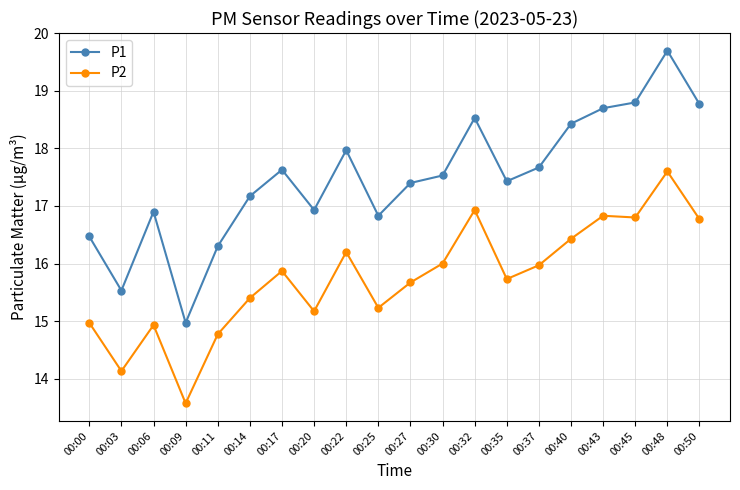

Is it true that P2 equals 22.8 at 00:20?

False